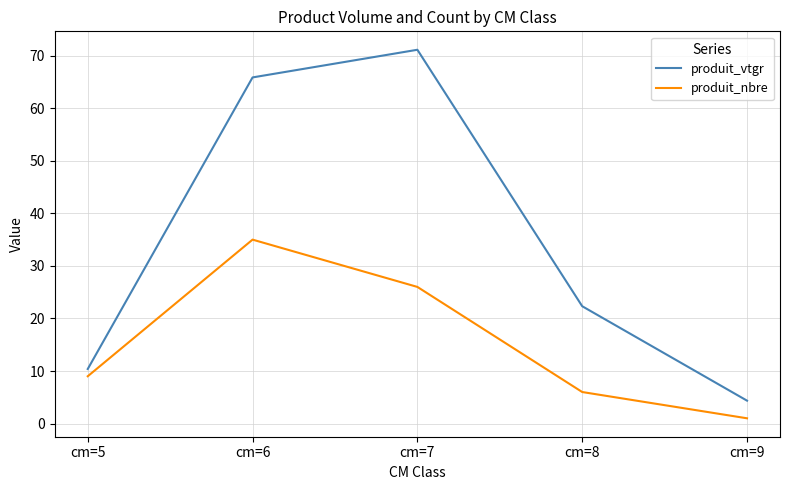

Which label corresponds to the largest value in the chart?

cm=7